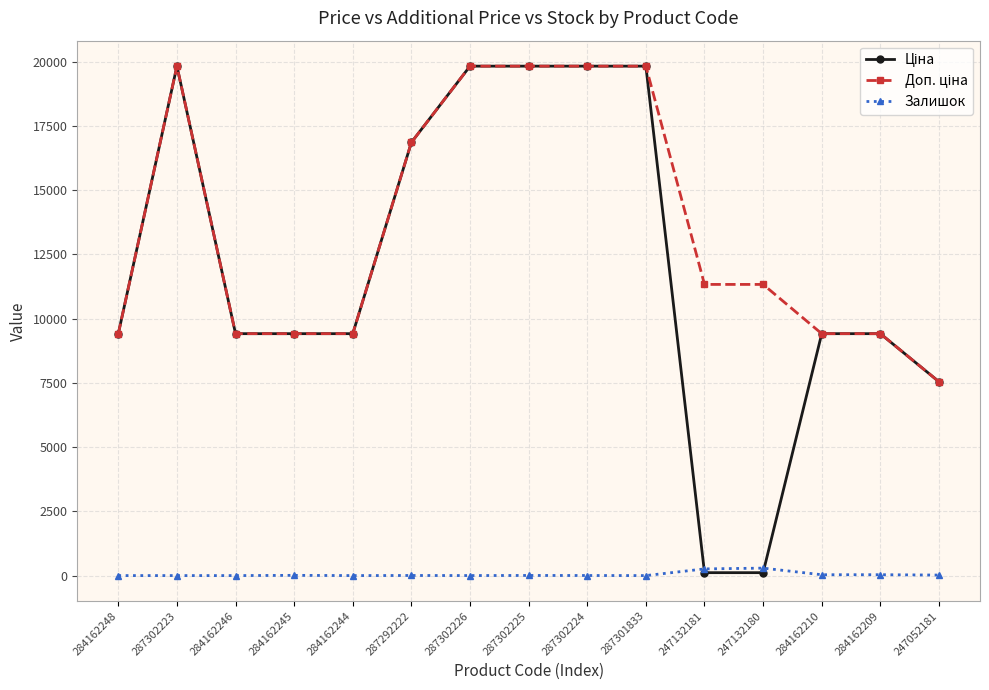

True or false: Залишок has a value of 4.0 at 287292222.

True